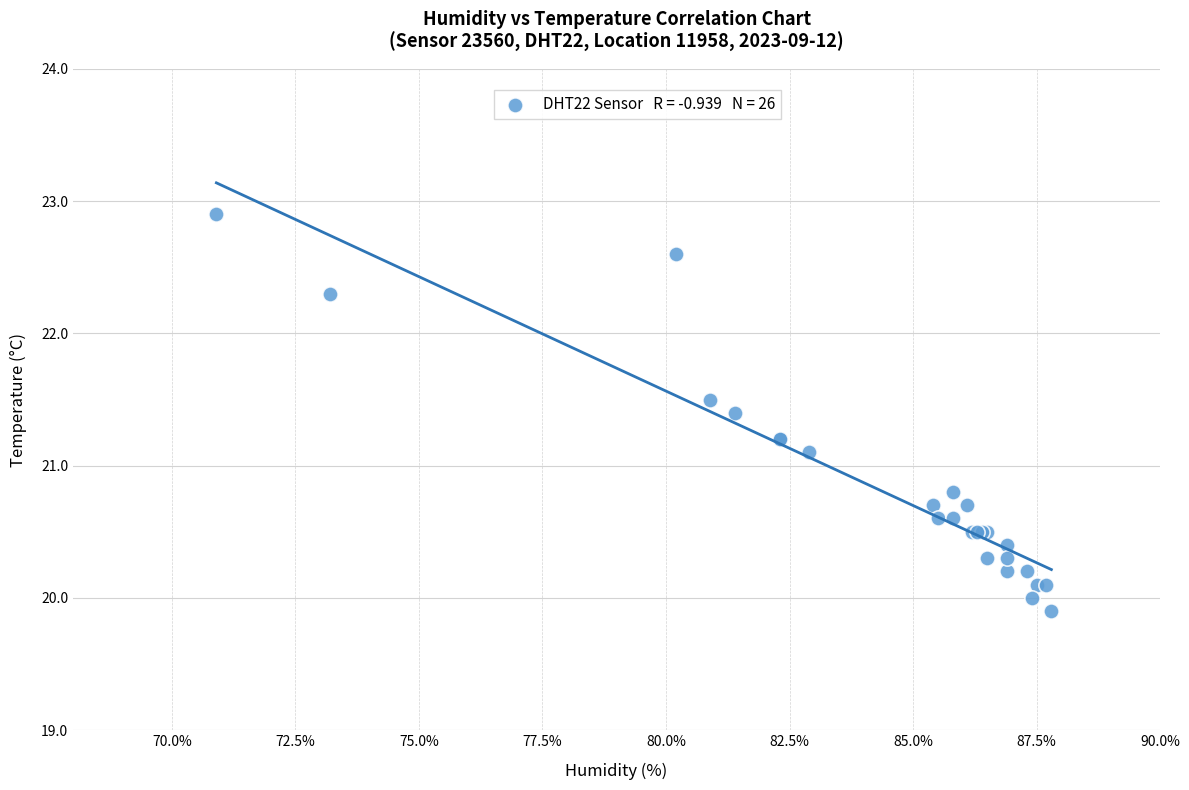

What Y value in the scatter plot is closest to 21?

21.1